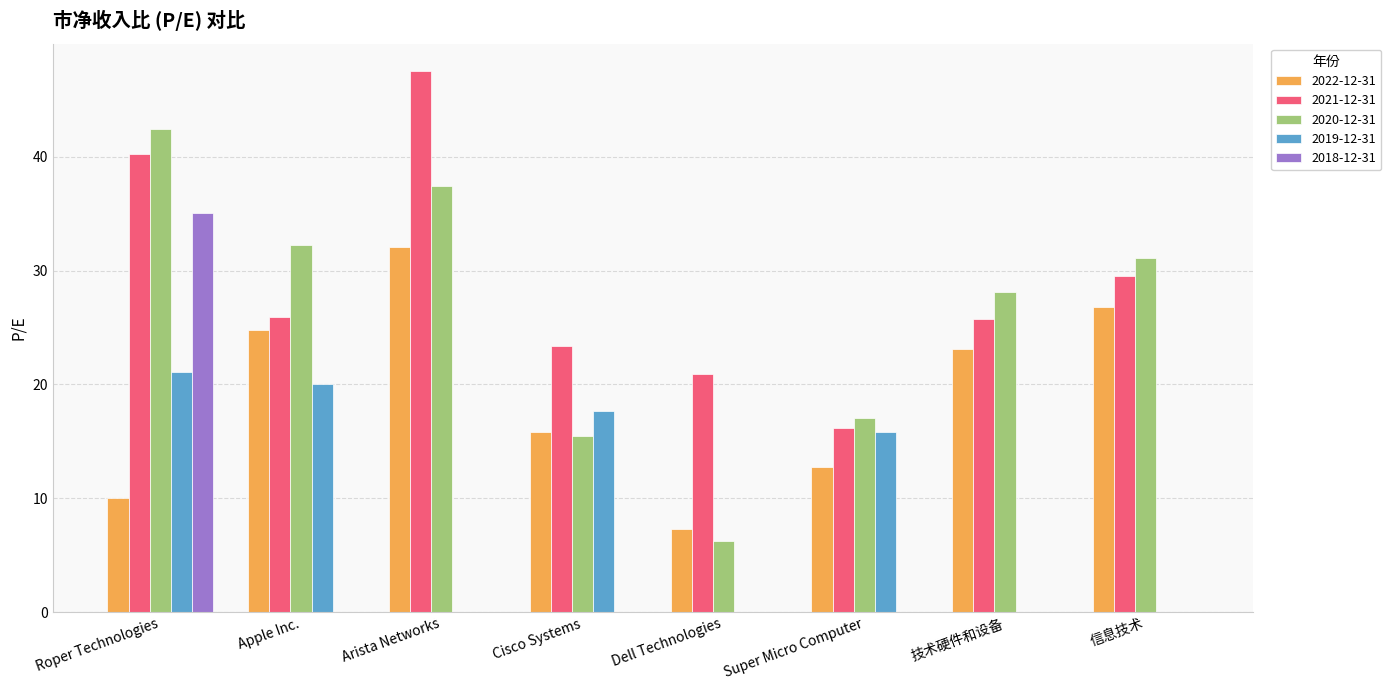

Between Roper Technologies and Apple Inc., which series saw the biggest shift?

2018-12-31